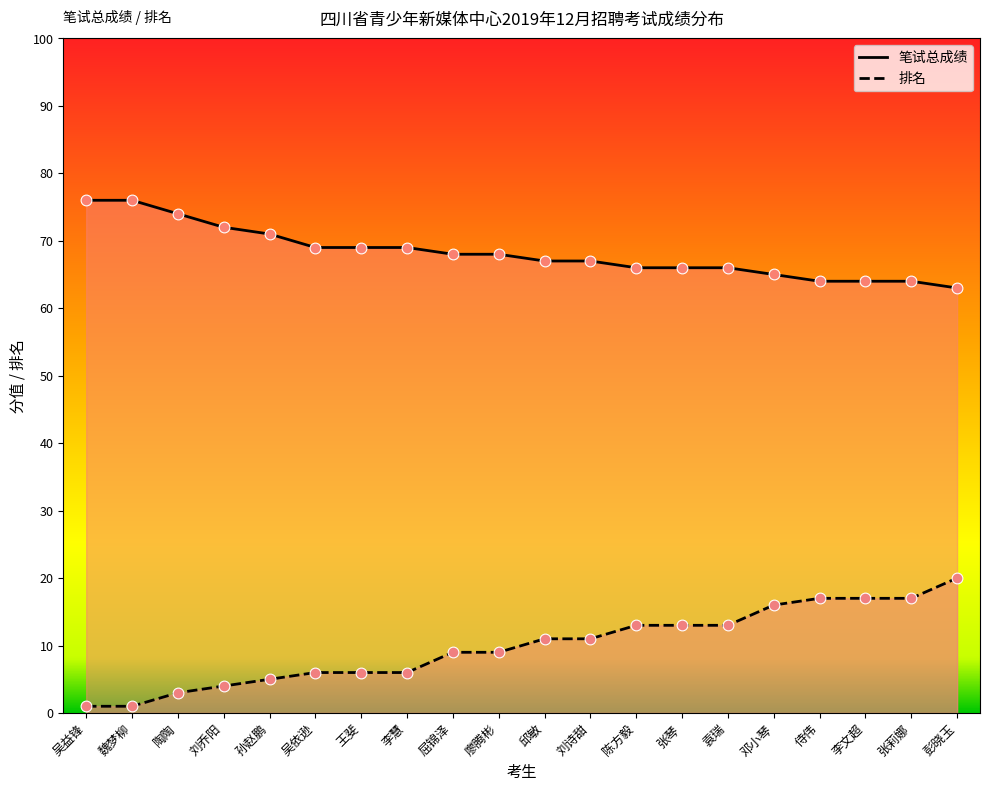

At which category is the sum across all series the highest?

彭晓玉